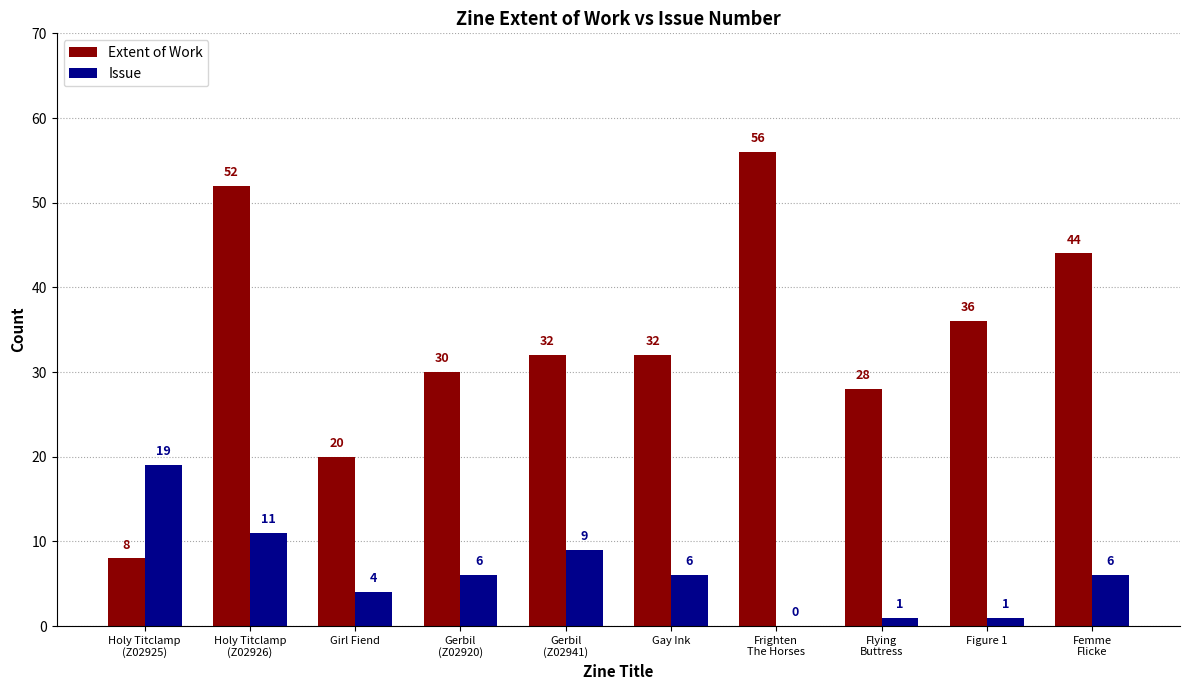

Does the chart contain stacked bars?

No